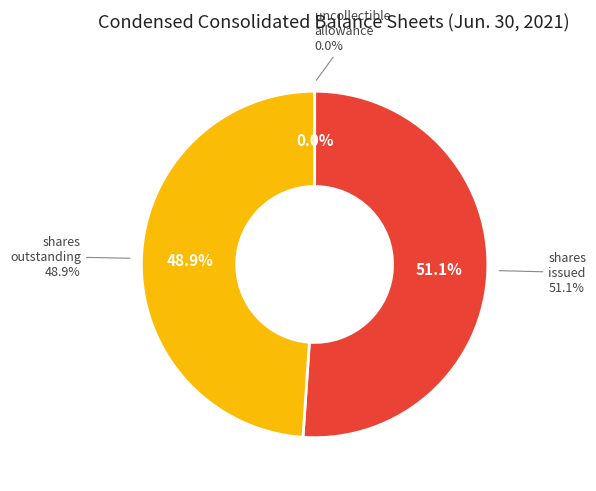

How many segments does this pie chart have?

3